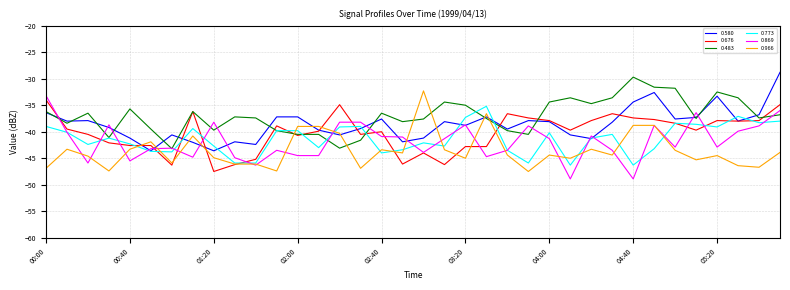

What are all the series names shown in the legend?

0.580, 0.676, 0.483, 0.773, 0.869, 0.966